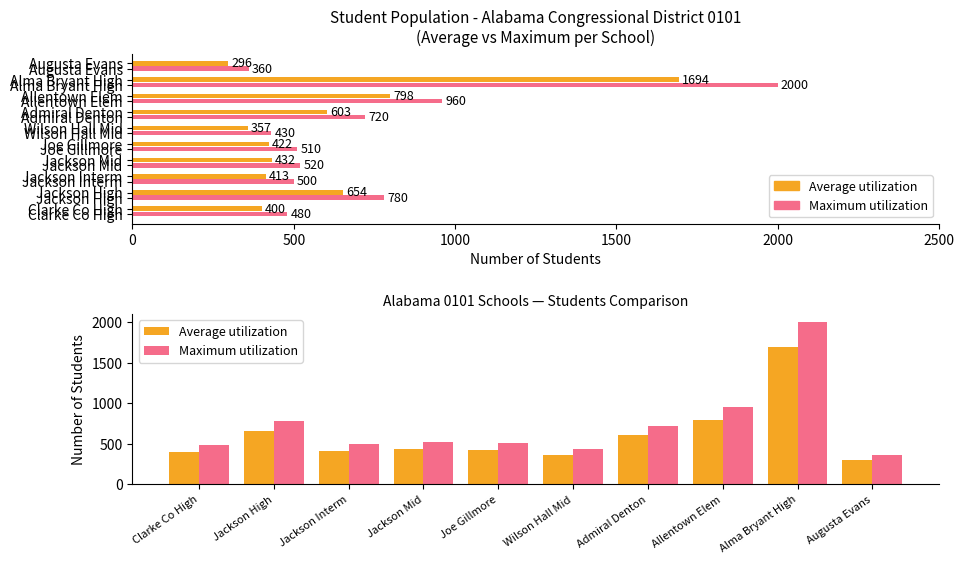

Read the Maximum utilization value at Allentown Elem, to the nearest 50.

950